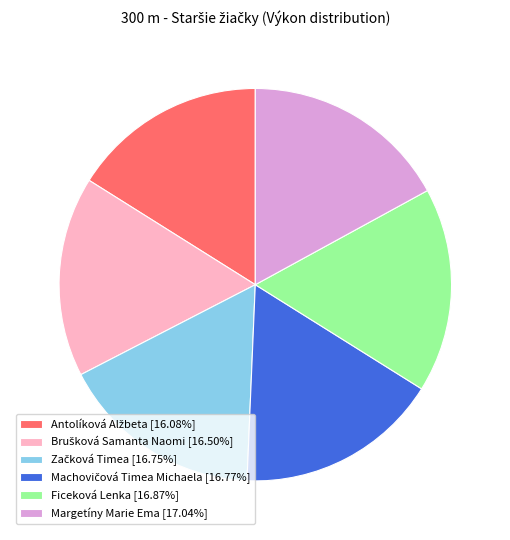

Is it true that Margetíny Marie Ema is 28% of the pie?

False